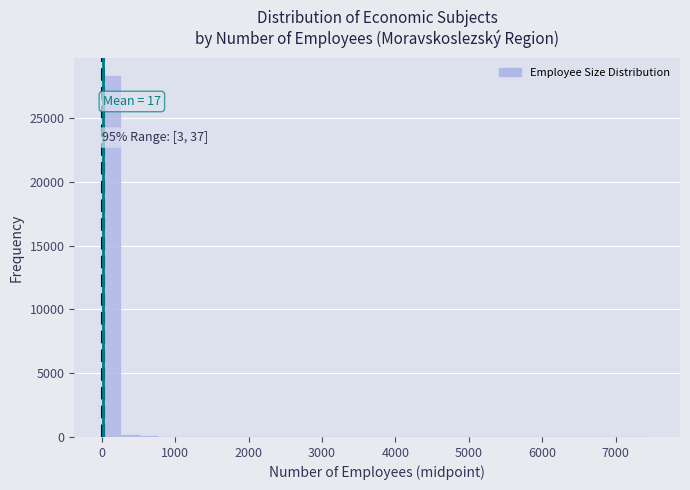

Read against the x-axis, roughly where is the centre of the tallest bar?

100